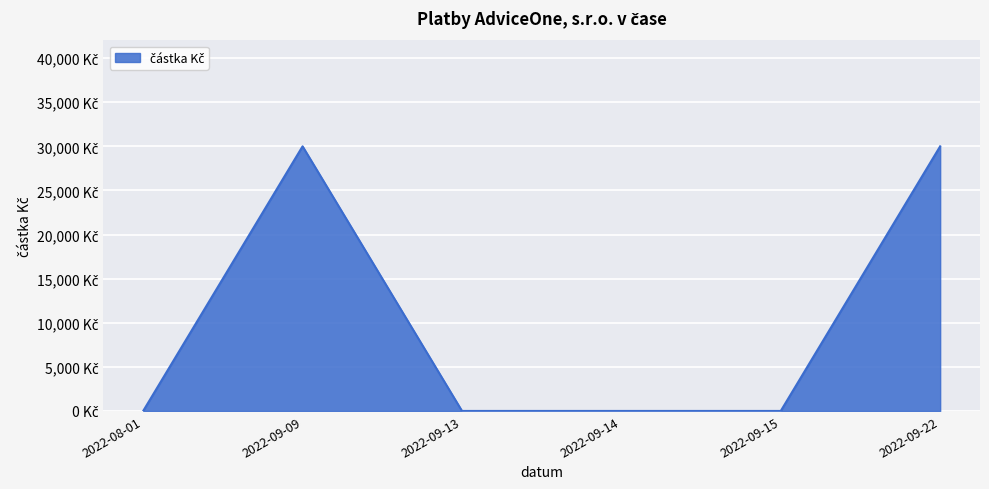

Does the chart display data point markers on the line(s)?

No